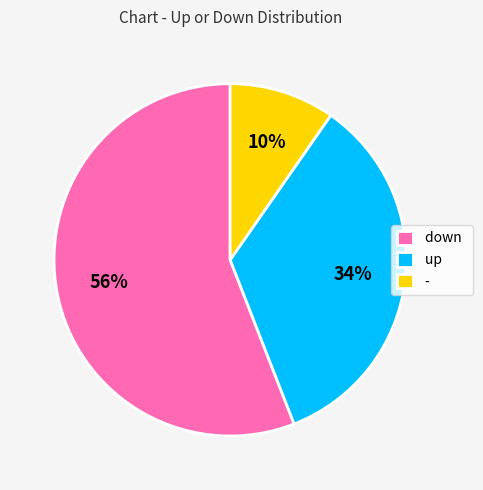

Does any single category account for the majority?

Yes